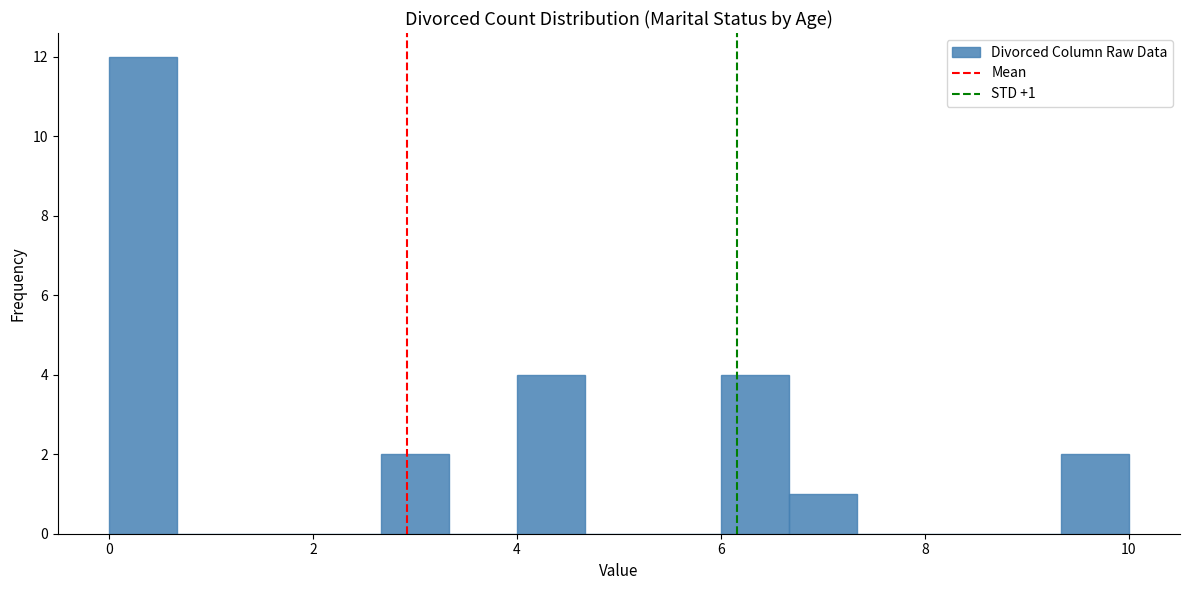

Read against the x-axis, roughly where is the centre of the tallest bar?

0.4